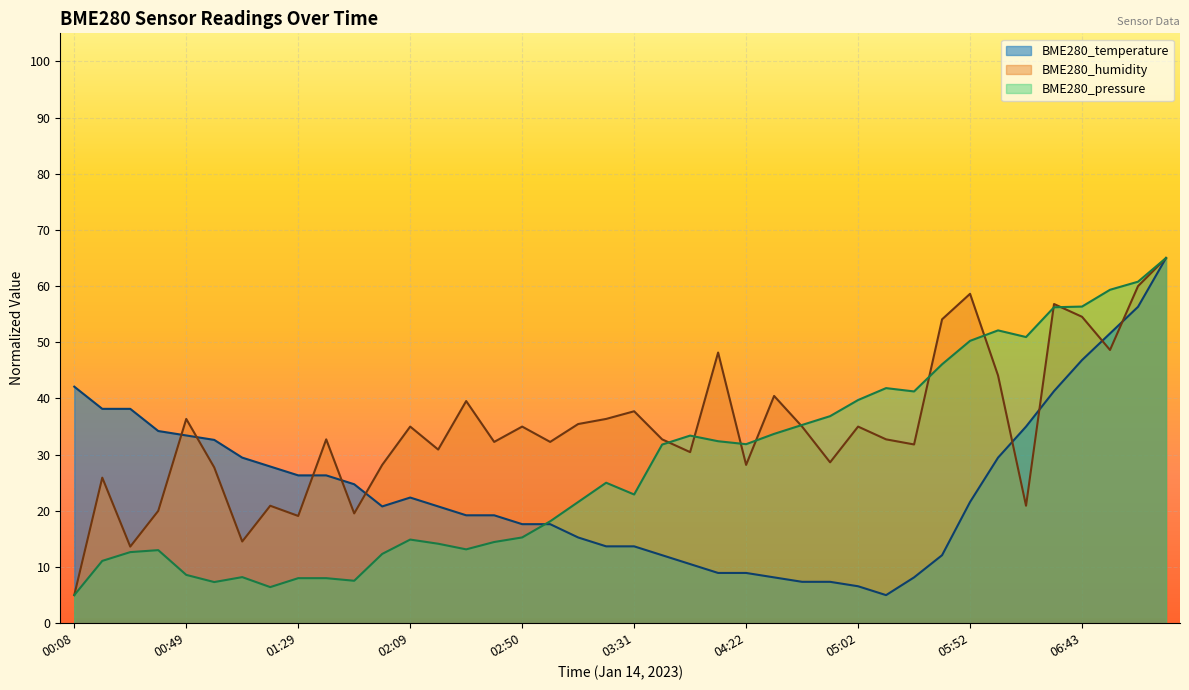

What is the difference between the maximum and second lowest values in the BME280_humidity series?

51.4